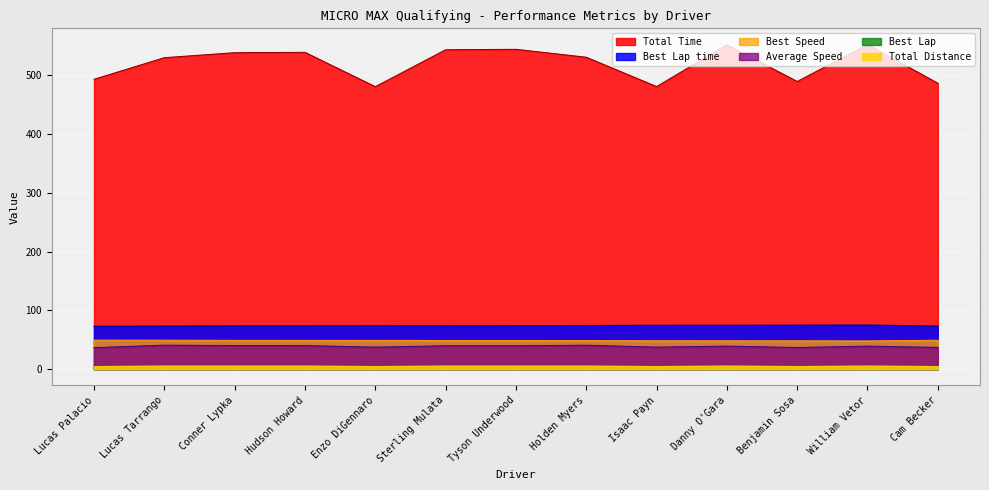

At which category is the sum across all series the highest?

William Vetor